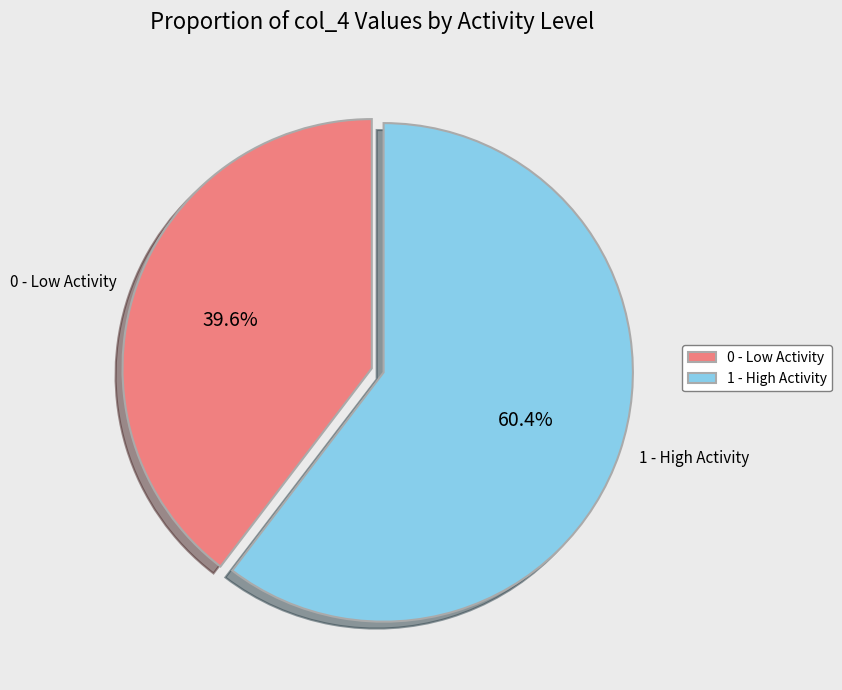

How much of the chart is everything except 0 - Low Activity?

60.4%